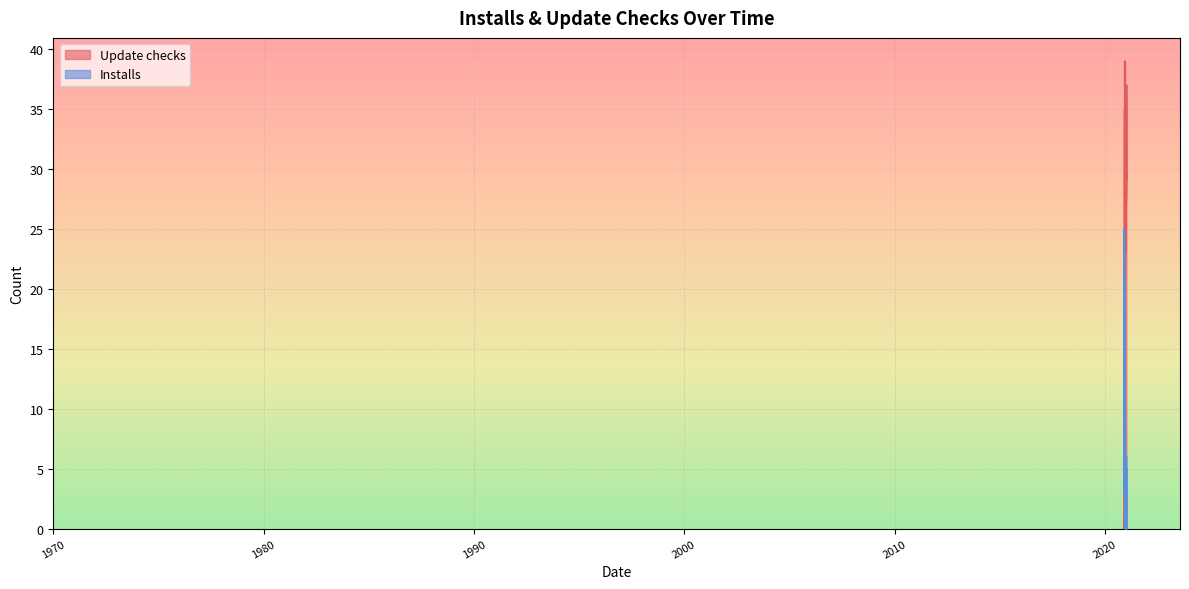

Which has a higher value, 2020-12-16 or 2020-12-26?

2020-12-16